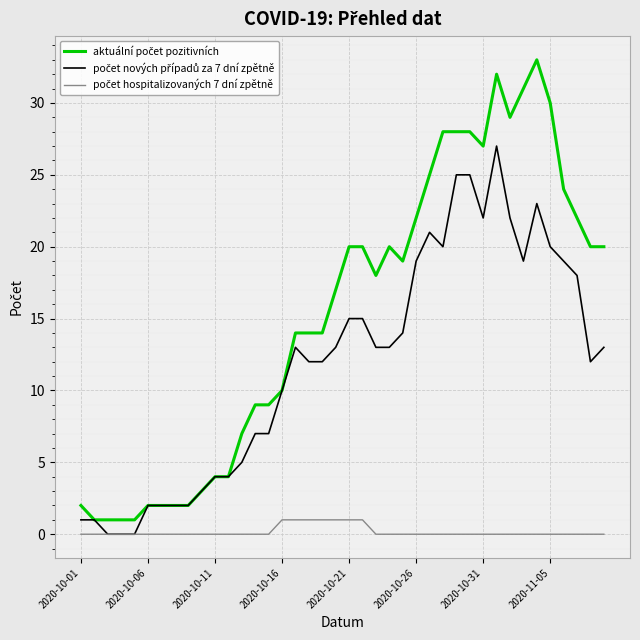

What is the greatest value displayed?

33